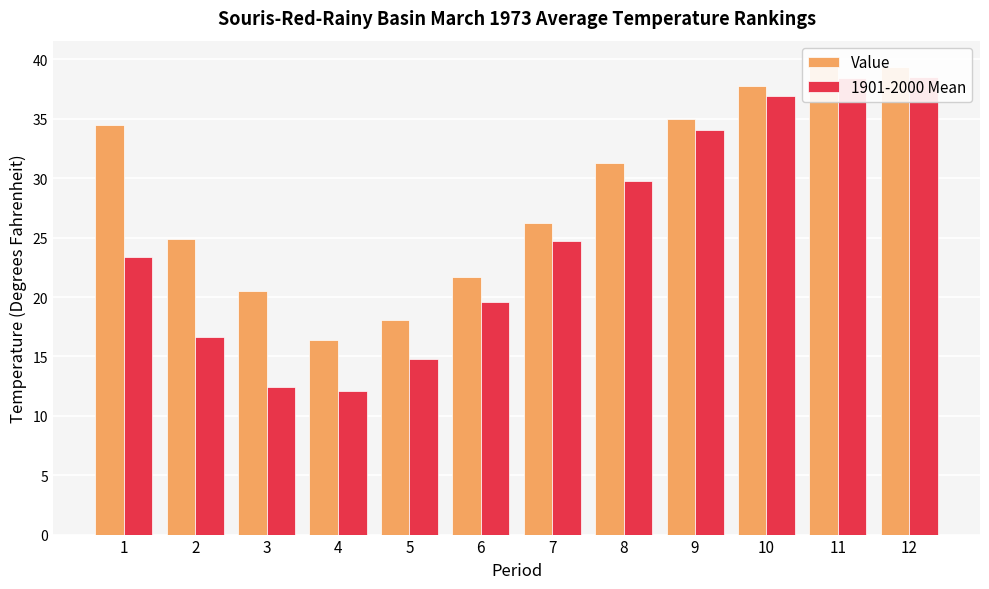

At which category is the sum across all series the highest?

11